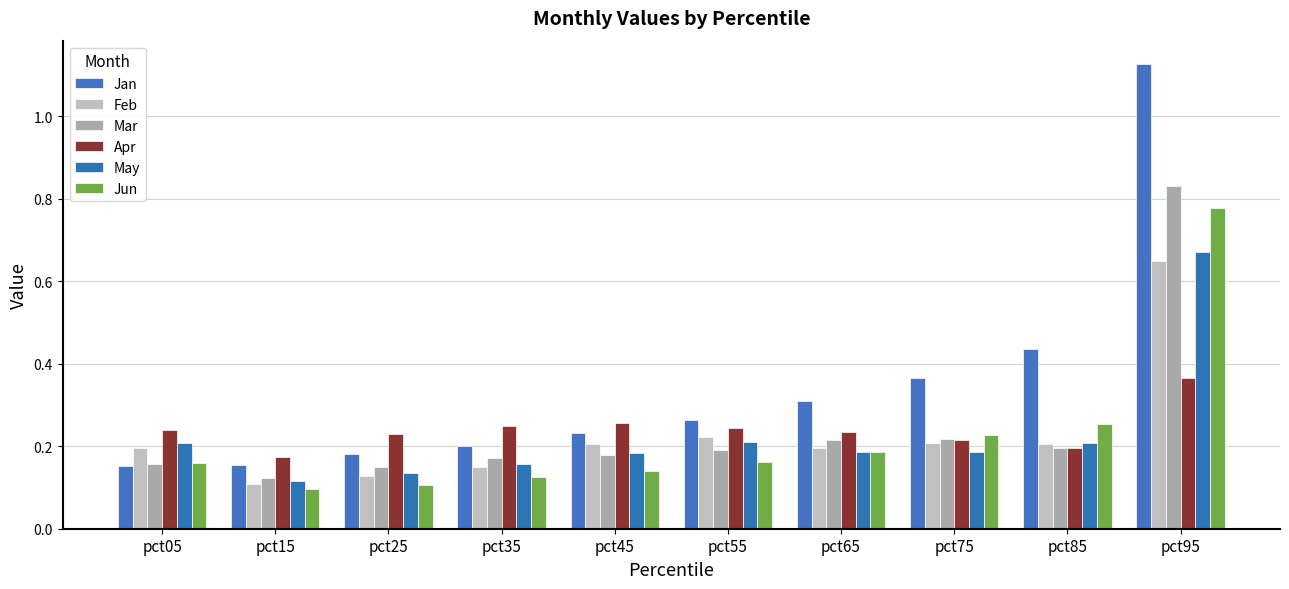

Rank the series at pct95 from lowest to highest value.

Apr, Feb, May, Jun, Mar, Jan